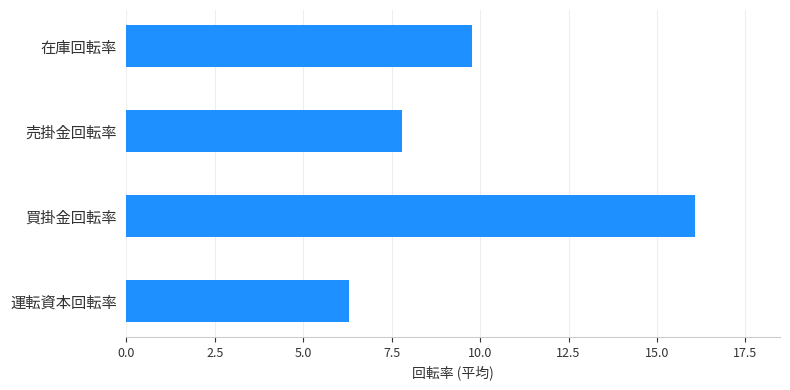

Rank the categories by value from lowest to highest.

運転資本回転率, 売掛金回転率, 在庫回転率, 買掛金回転率